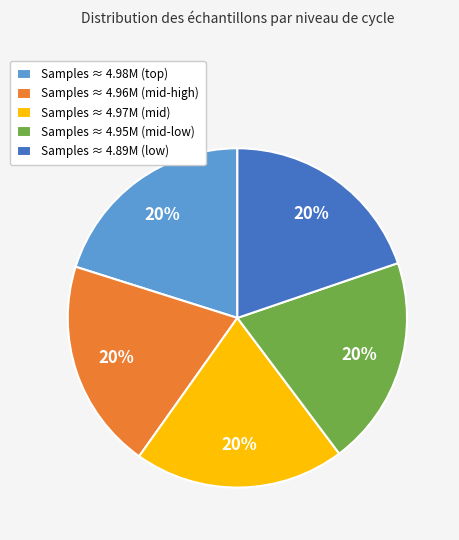

True or false: Samples ≈ 4.96M (mid-high) accounts for 20% of the total.

True